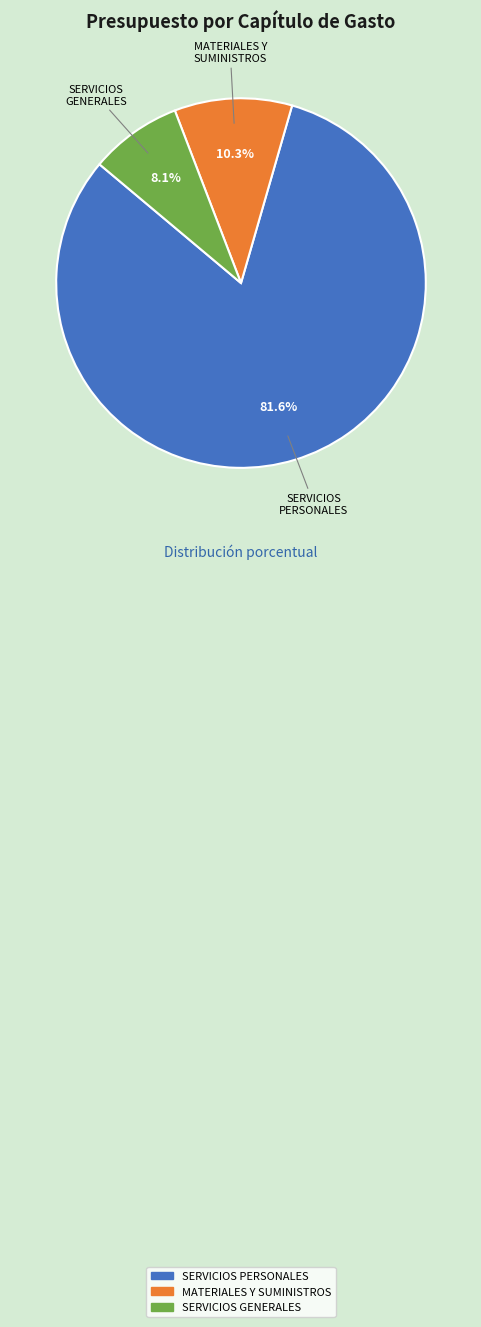

To the nearest percent, what is the combined percentage of SERVICIOS GENERALES and SERVICIOS PERSONALES?

90%